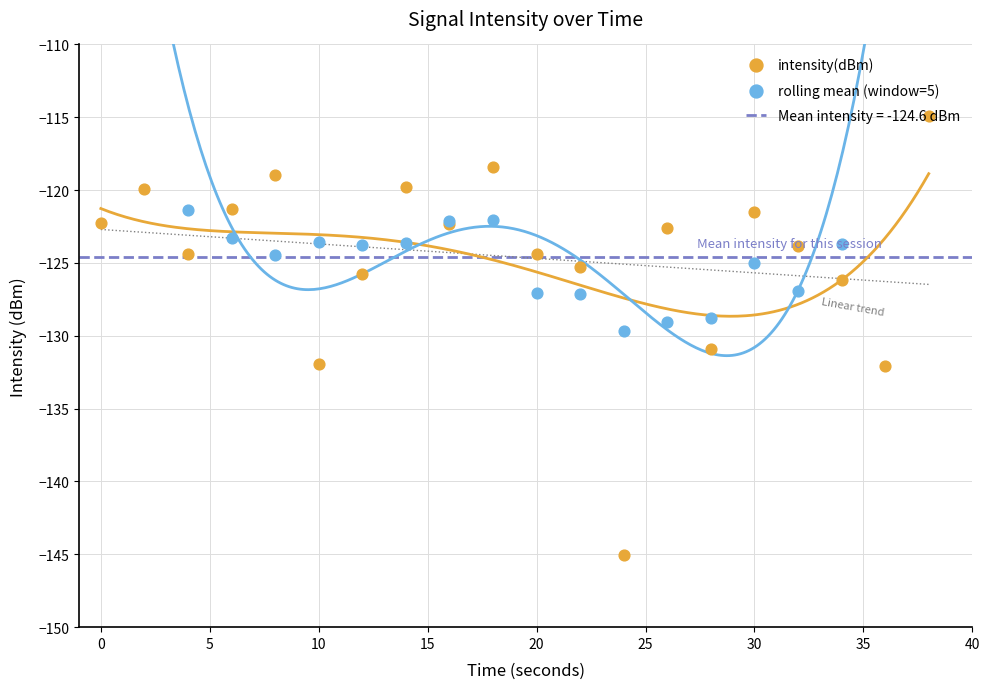

What are all the series names shown in the legend?

intensity(dBm), rolling mean (window=5)